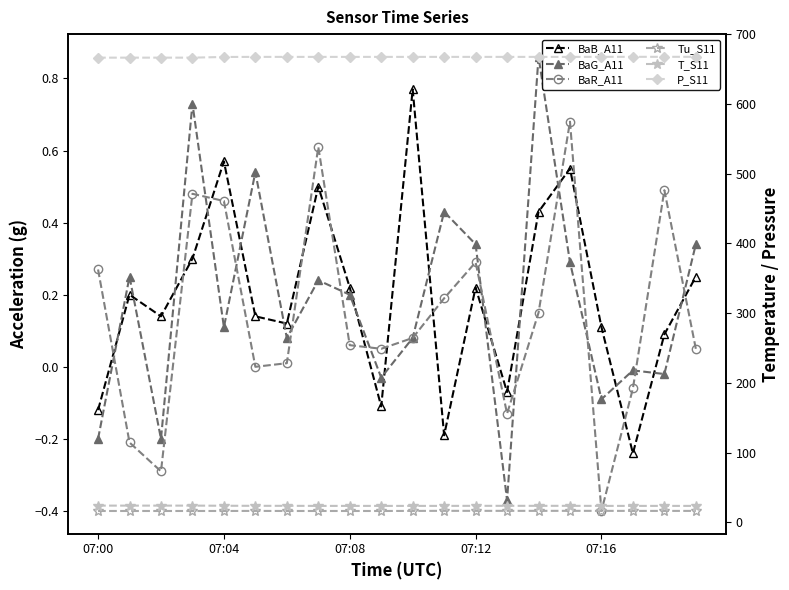

True or false: T_S11 and BaG_A11 intersect in this chart.

False